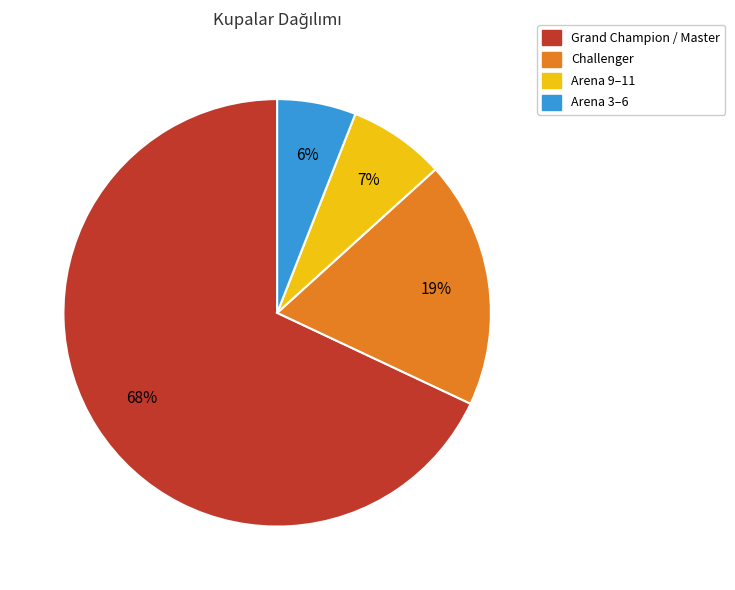

What percentage is the Arena 9–11 slice, to the nearest percent?

7%